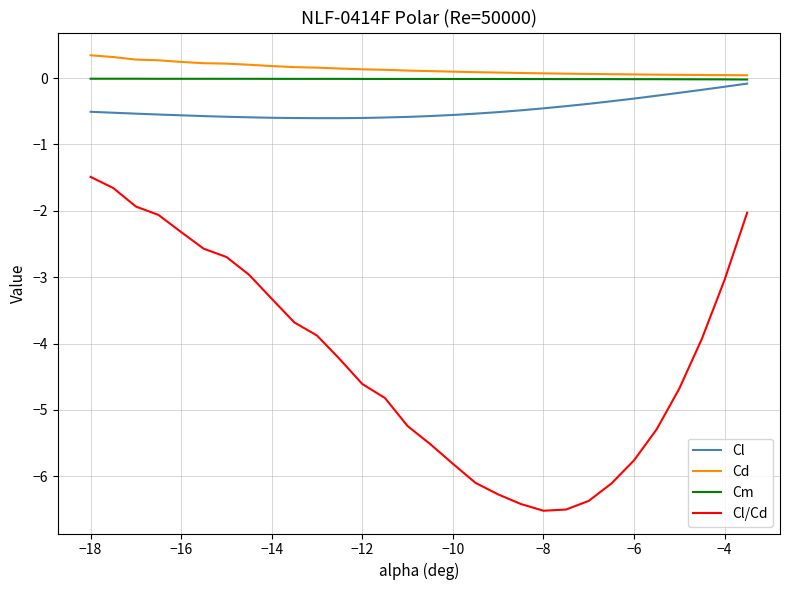

What is the maximum value shown in the chart?

0.3